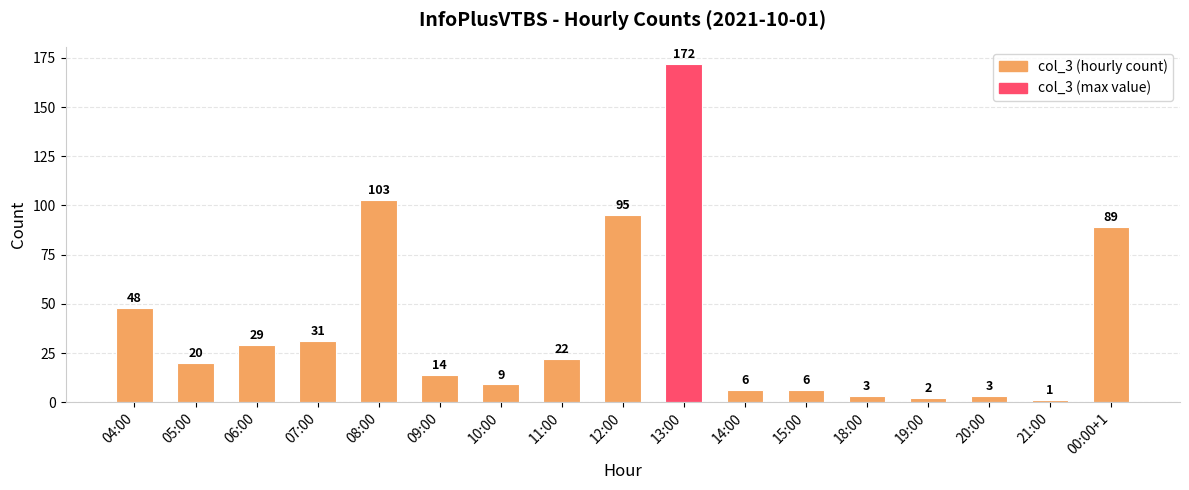

What is the smallest value displayed?

1